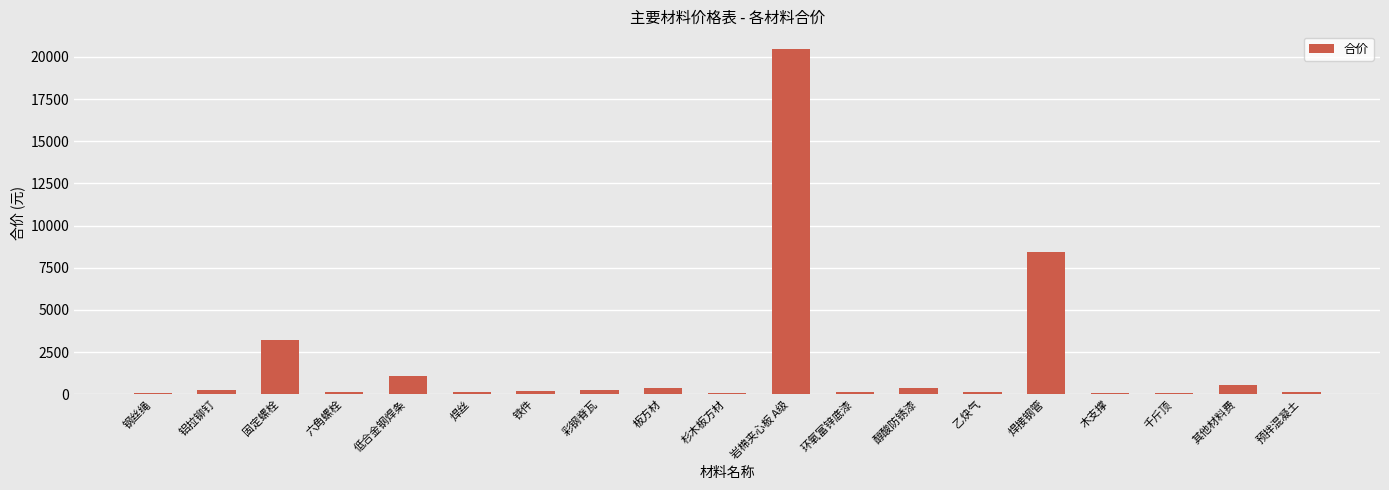

Are the bars grouped side by side (vs. stacked)?

No